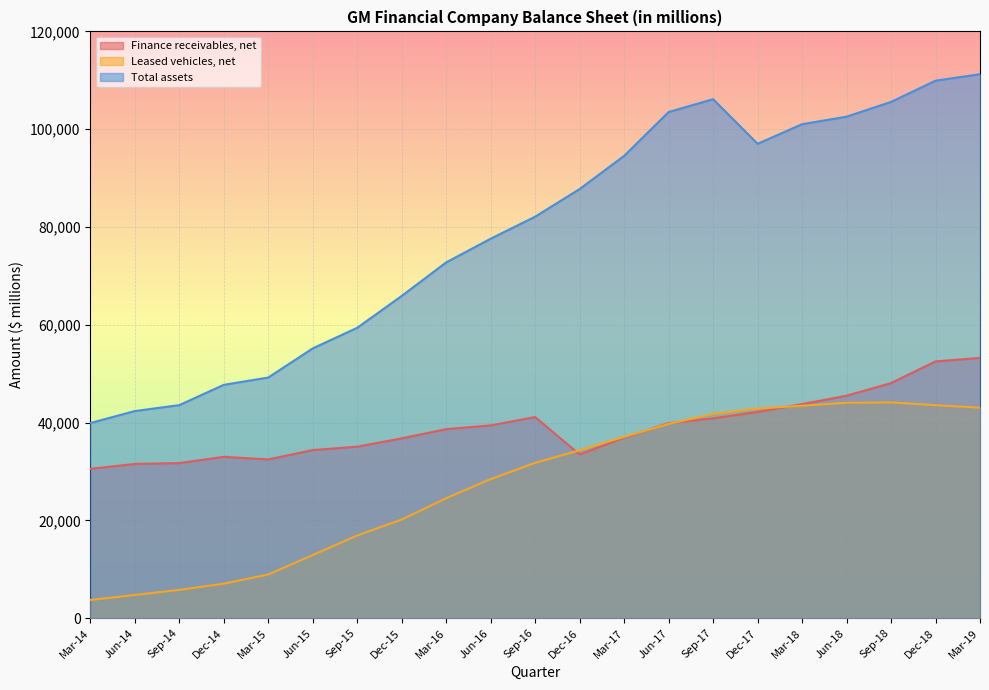

List the series in order of their overall mean, highest first.

Total assets, Finance receivables, net, Leased vehicles, net